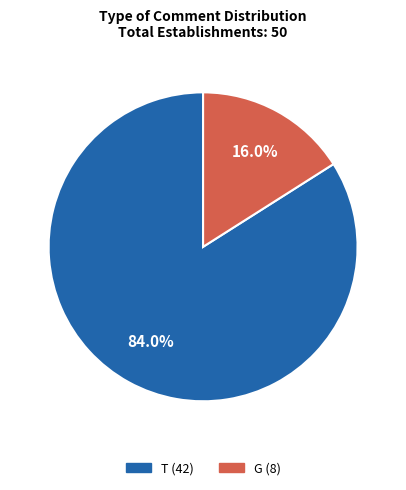

To the nearest percent, what portion does T represent?

84%